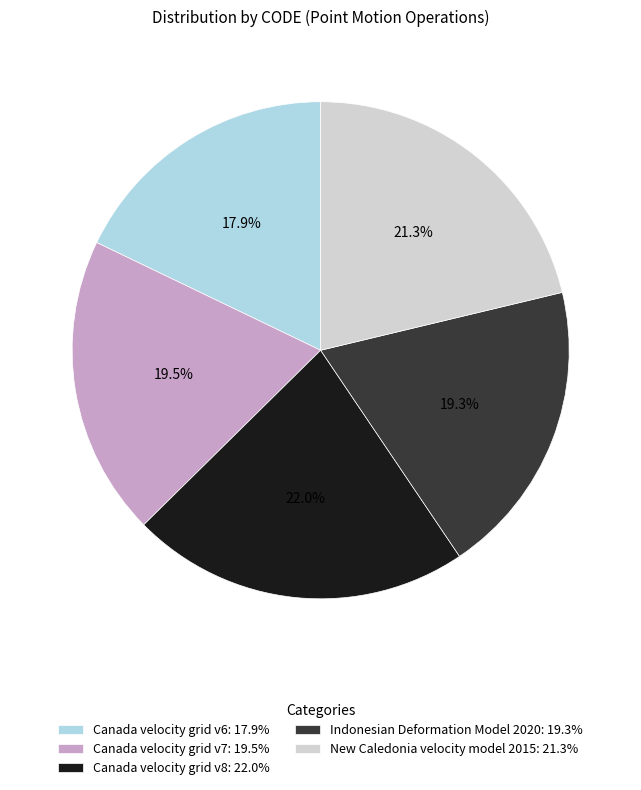

Which category has the biggest portion of the pie?

Canada velocity grid v8